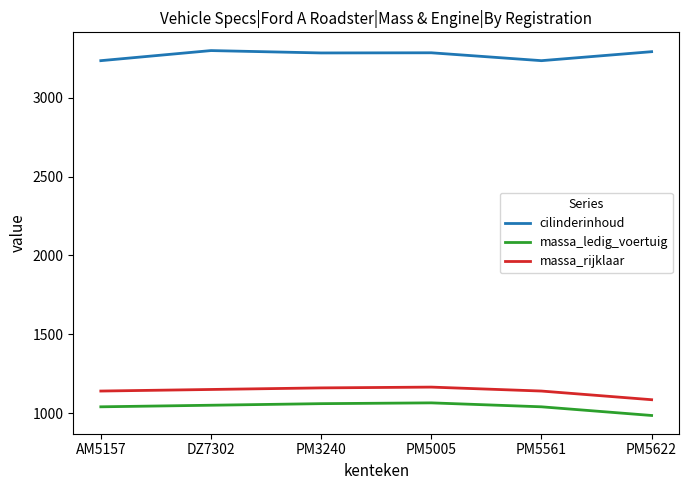

True or false: cilinderinhoud and massa_ledig_voertuig intersect in this chart.

False